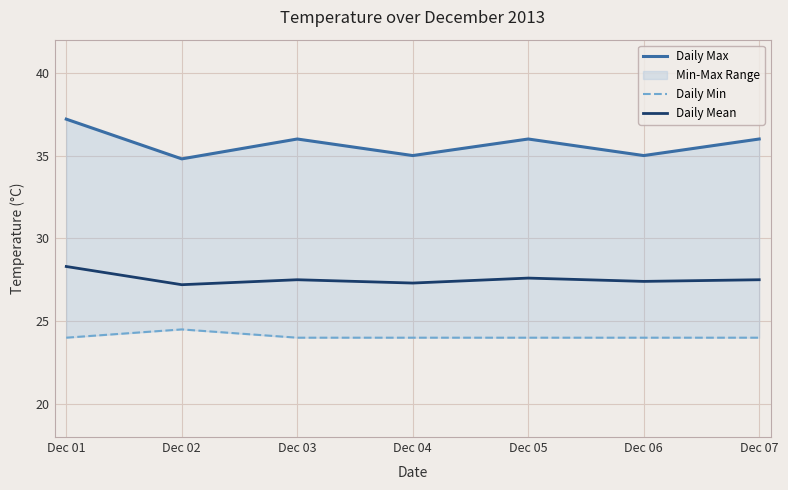

What is the maximum value shown in the chart?

37.2